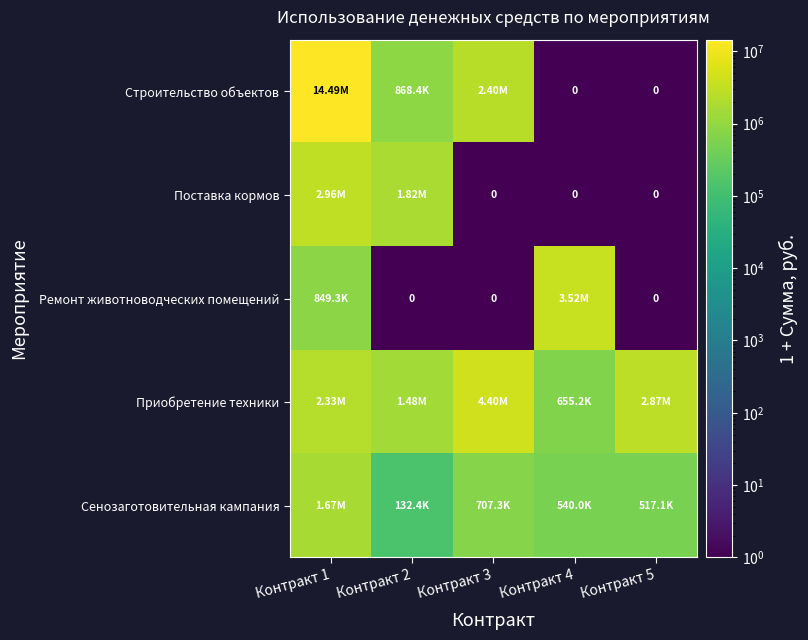

What is the difference between the second highest and minimum values in the Сенозаготовительная кампания series?

574894.7